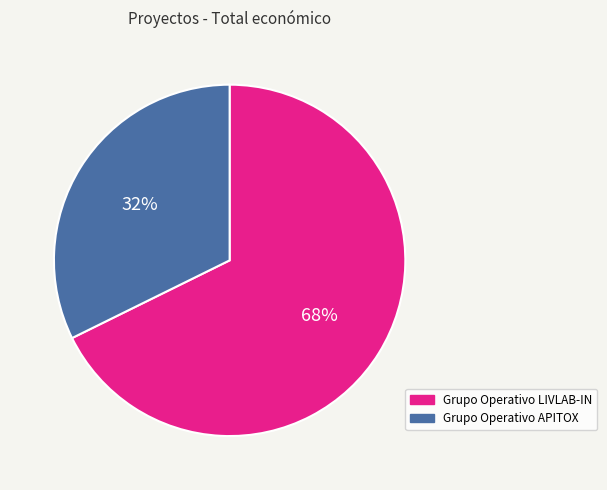

To the nearest percent, what is the combined percentage of Grupo Operativo APITOX and Grupo Operativo LIVLAB-IN?

100%